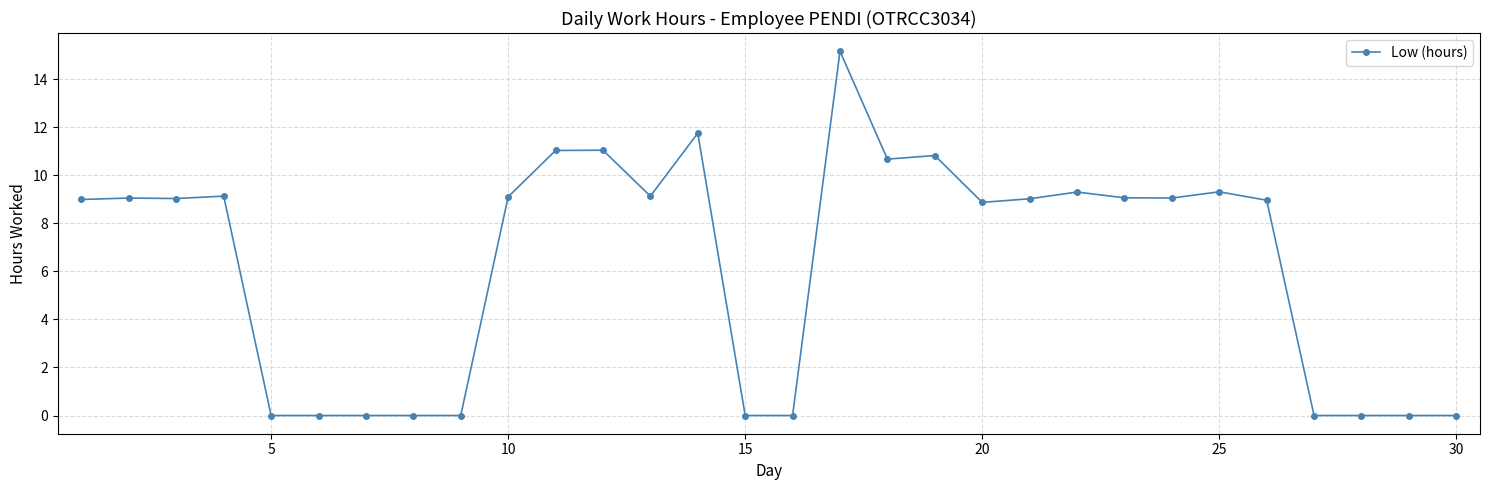

True or false: there are more than 2 points higher than both neighbors.

True